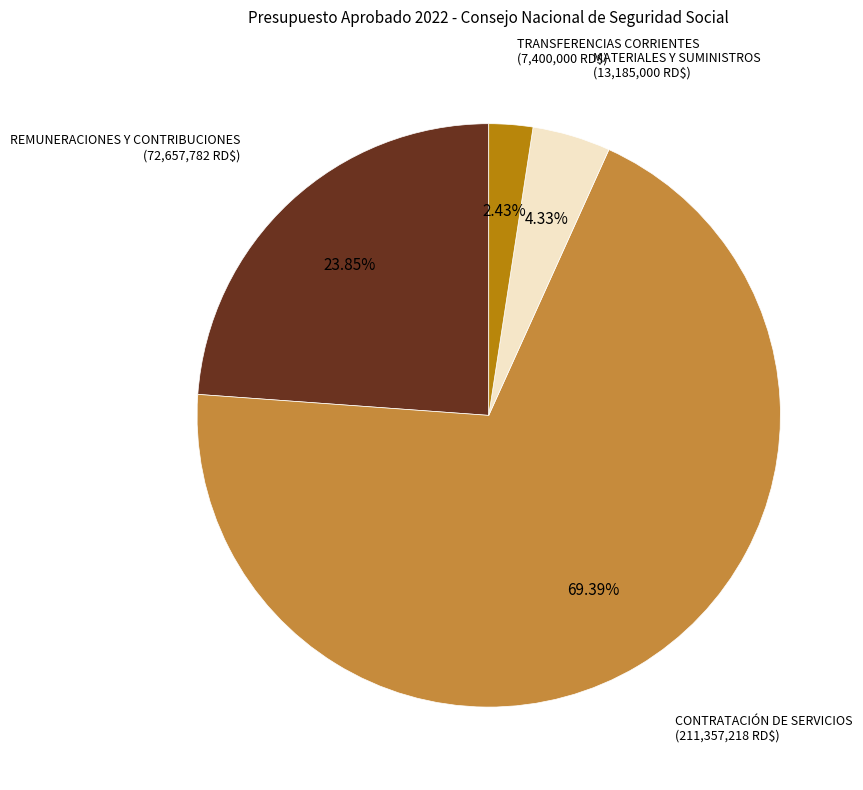

How many segments does this pie chart have?

4